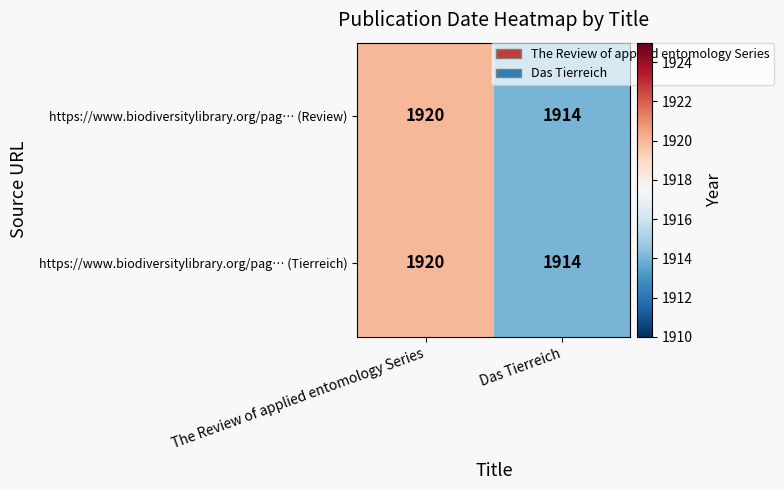

What is the greatest value displayed?

1920